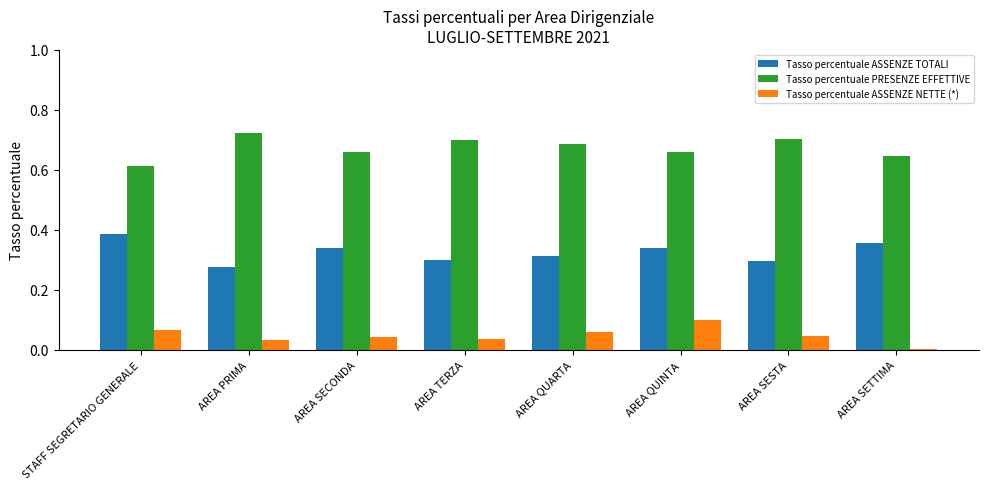

How many bars are there in each group?

3